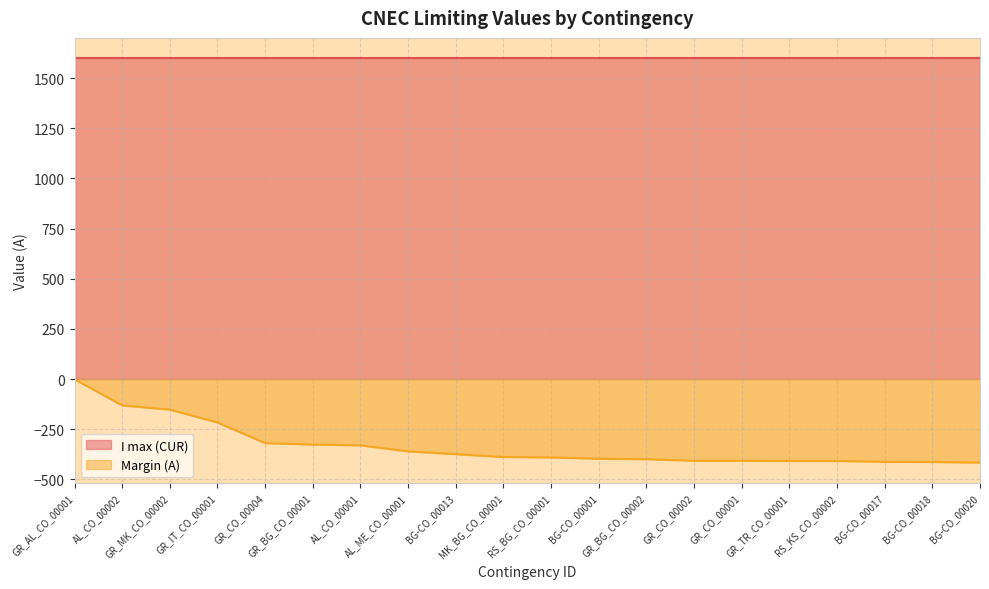

What value does the data have at GR_IT_CO_00001, to the nearest 50?

-200